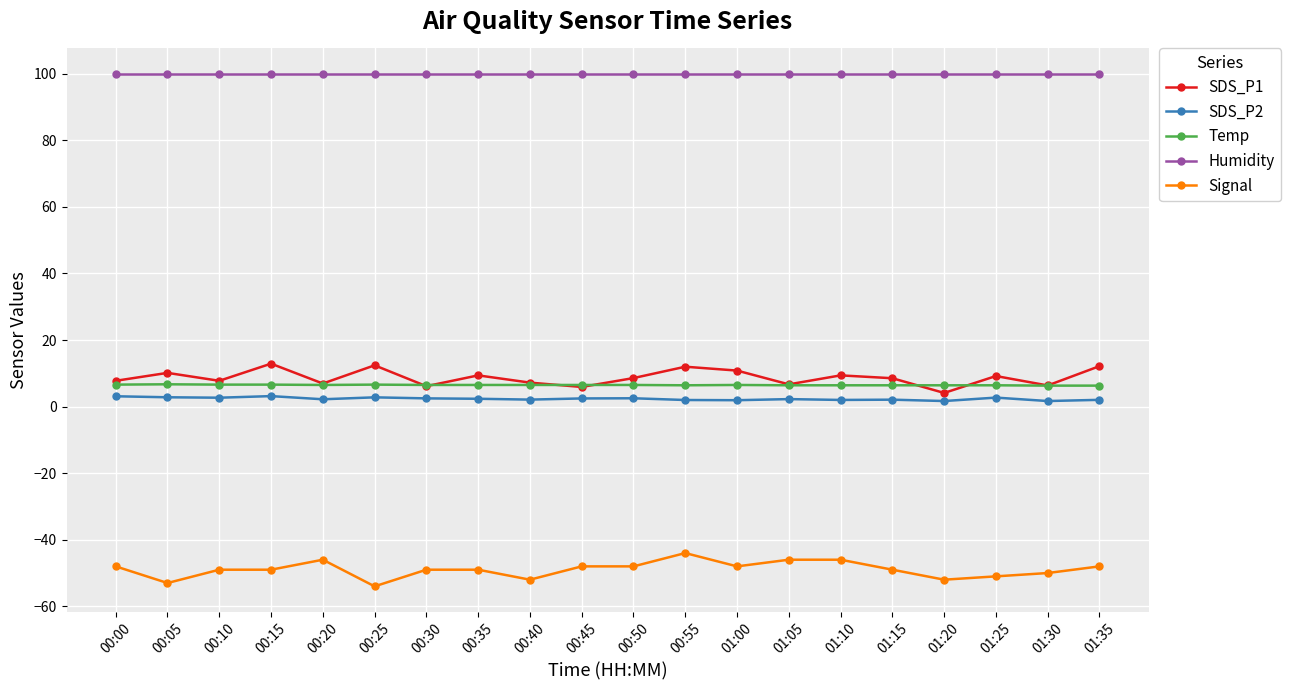

At which category does Signal reach its first local valley?

00:05